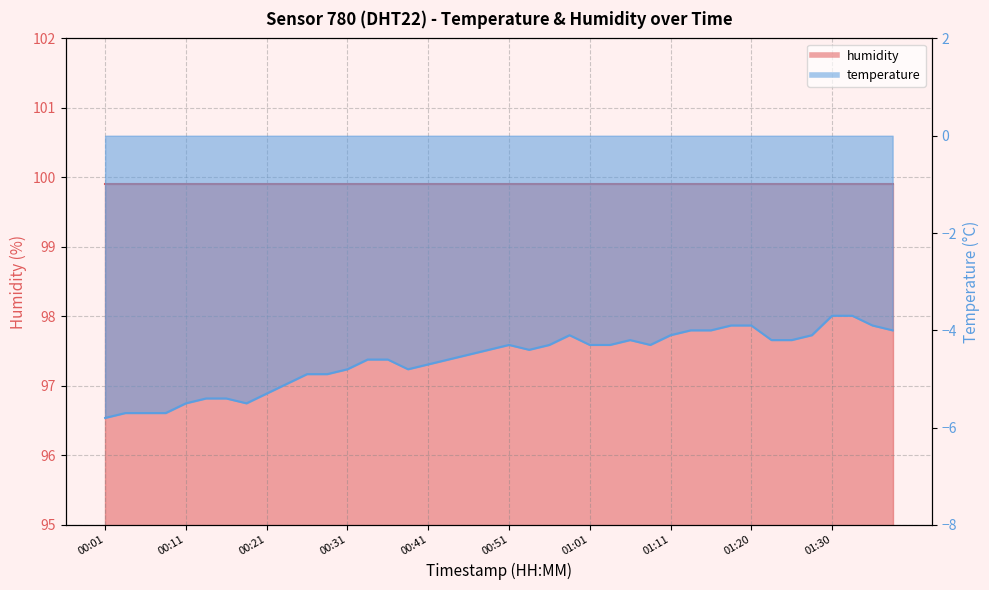

The chart shows a value of -4.9 at 00:28. True or false?

True